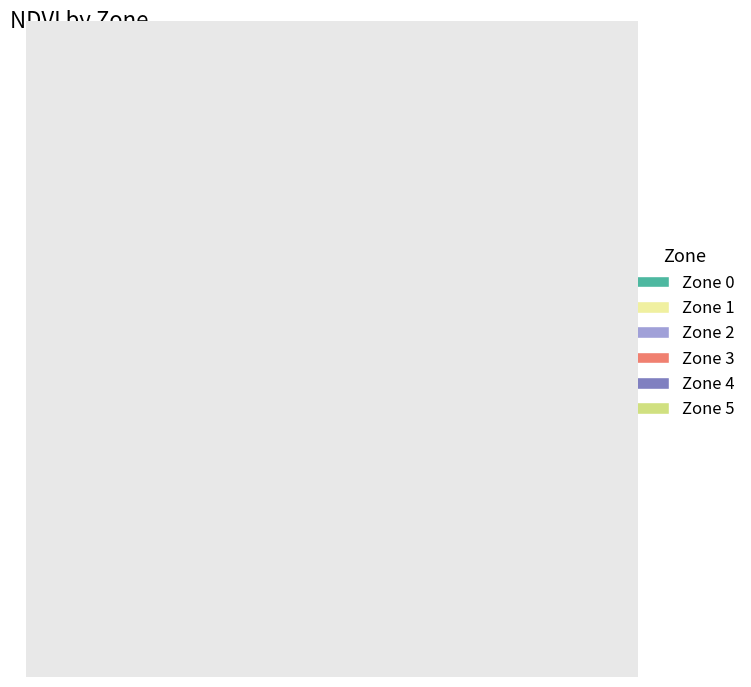

Rank the categories by value from highest to lowest.

Zone 2, Zone 1, Zone 3, Zone 4, Zone 5, Zone 0